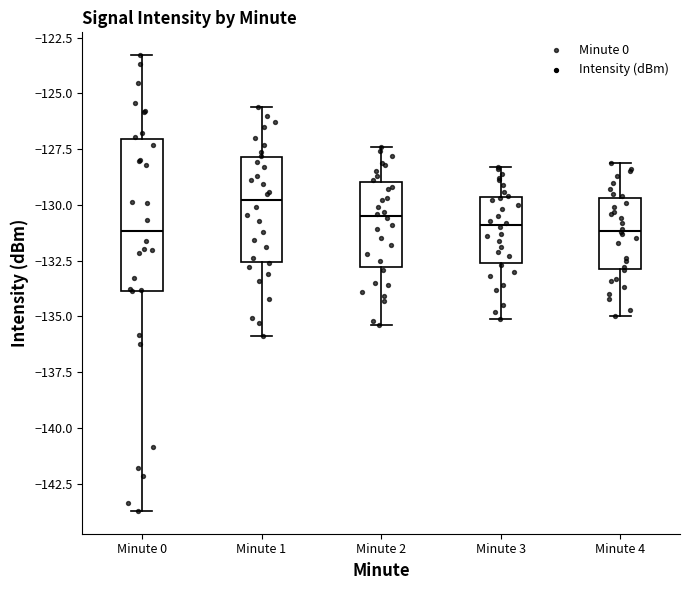

Where is the upper edge of the box for Minute 1 on the y-axis? The values are not printed on the chart, so give them approximately, as read against the axis.

-128.0